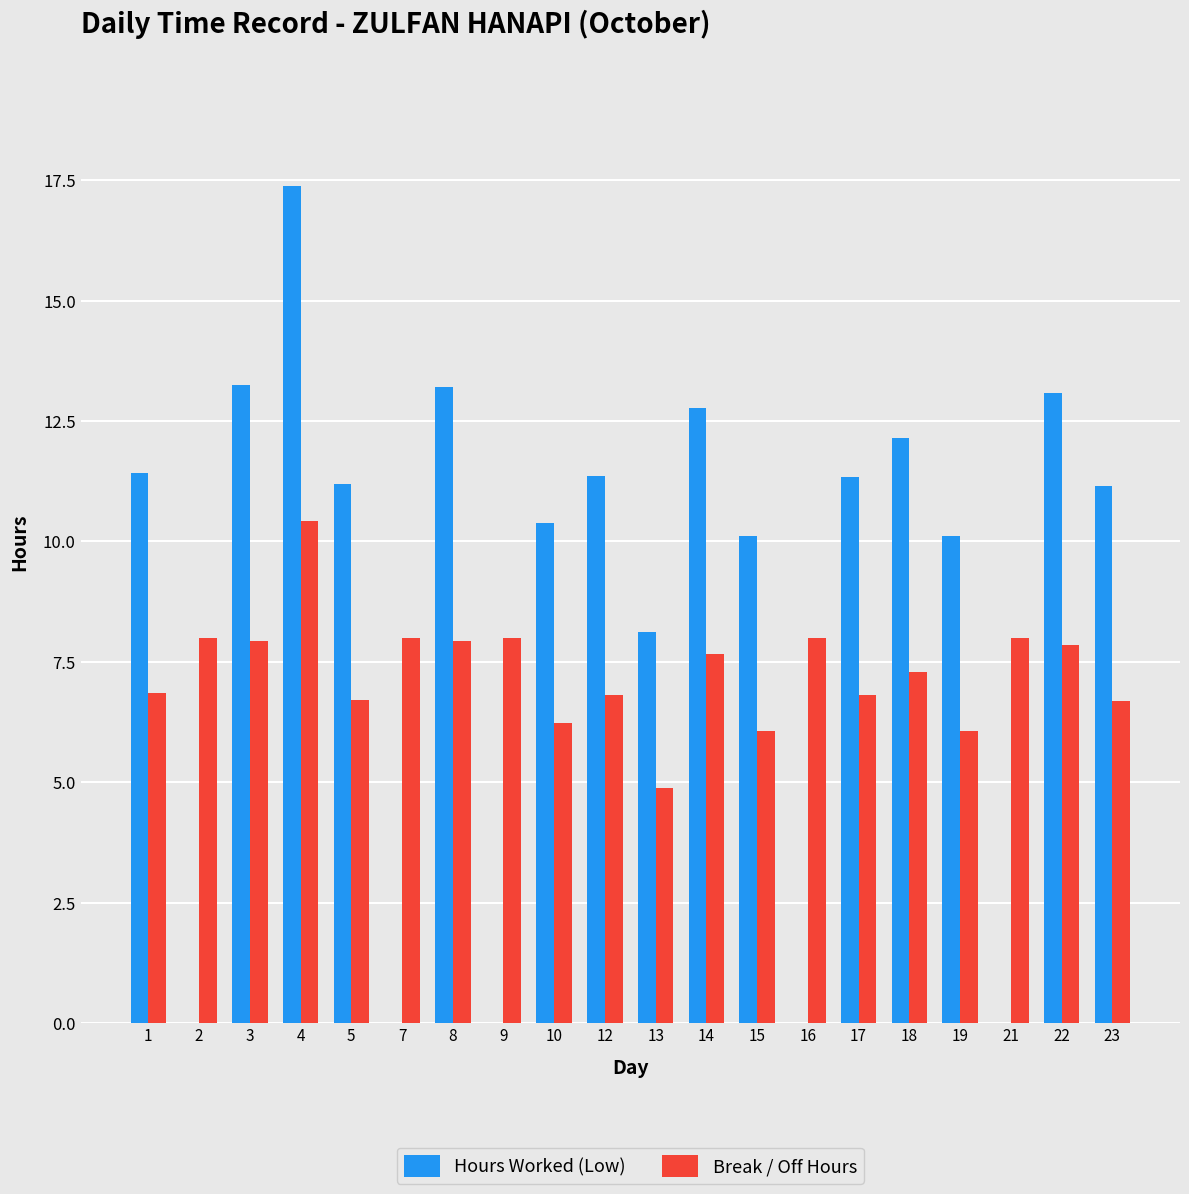

True or false: Break / Off Hours has a value of 11.5 at 22.

False